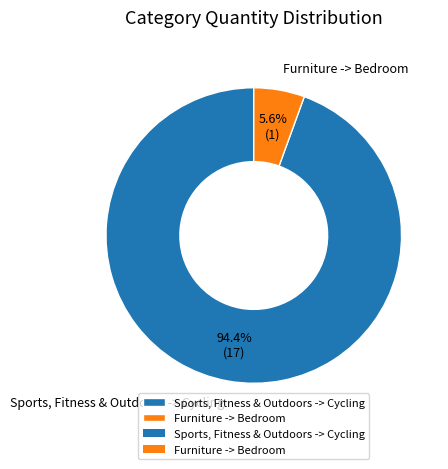

Which slice is the largest?

Sports, Fitness & Outdoors -> Cycling